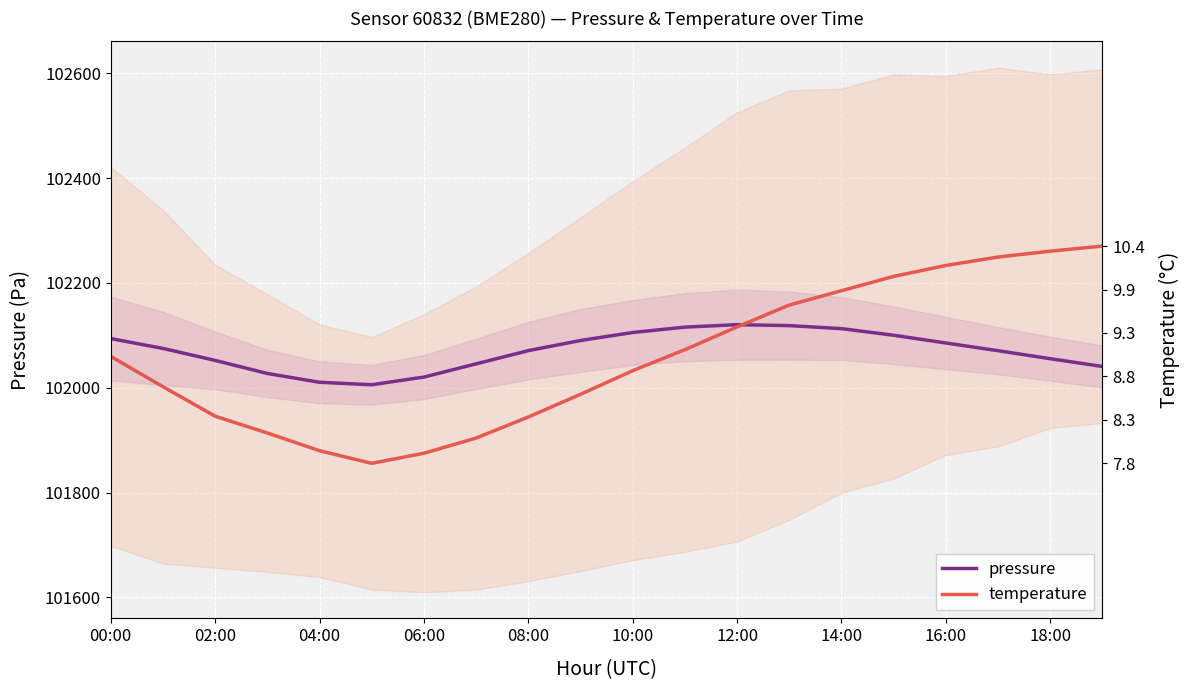

At which label does pressure first exceed 102075?

00:00